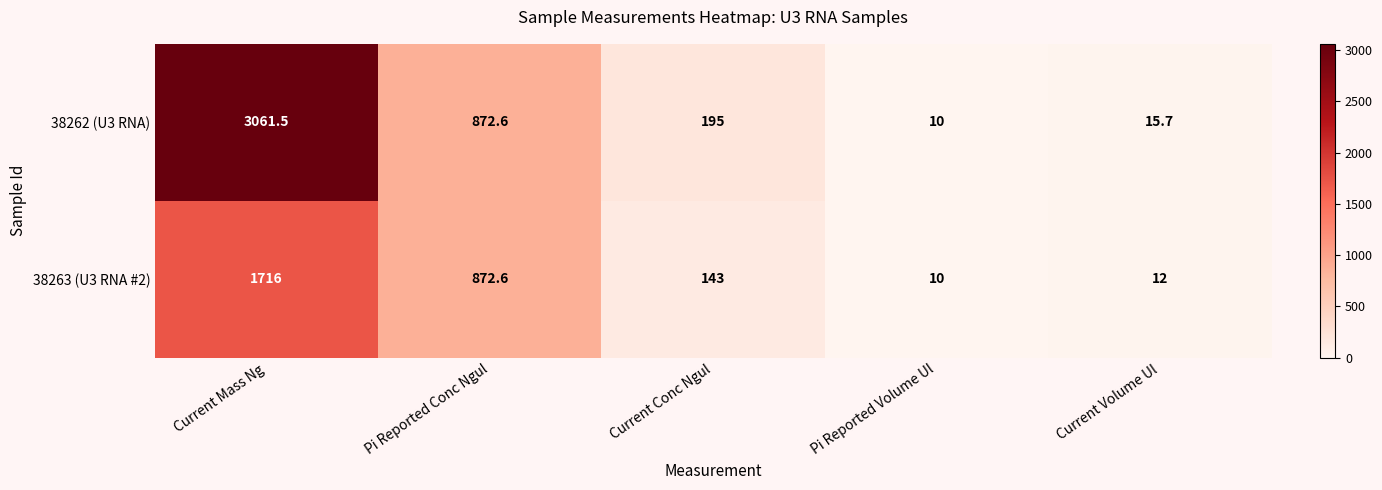

The 38262 (U3 RNA) series shows 195.0 at Current Conc Ngul. True or false?

True